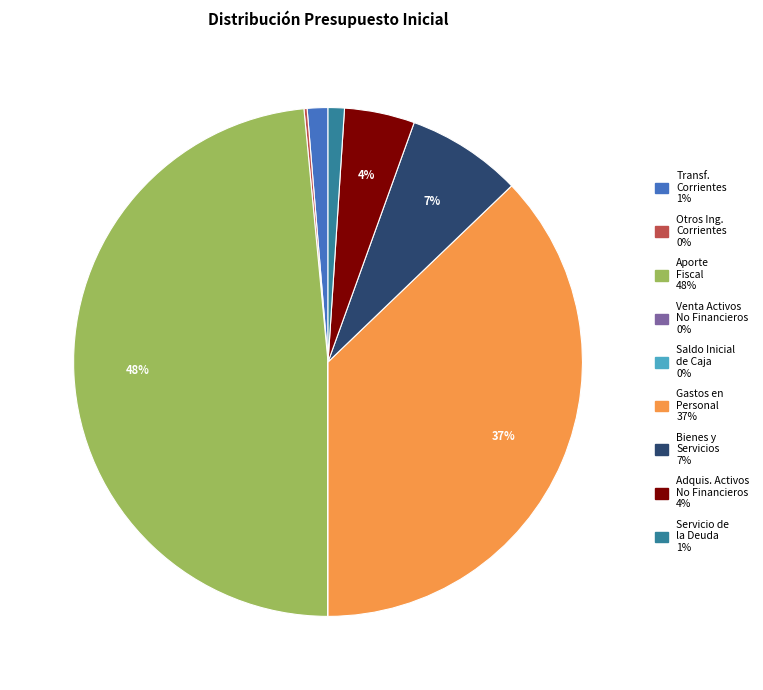

To the nearest percent, what is the average slice percentage?

11%